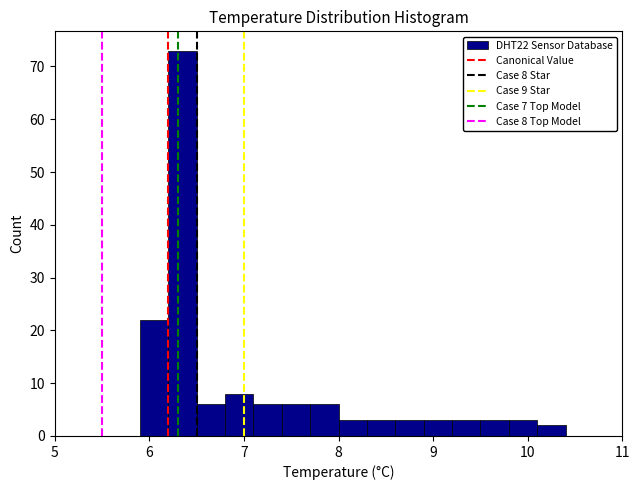

Read against the x-axis, roughly where is the centre of the tallest bar?

6.4